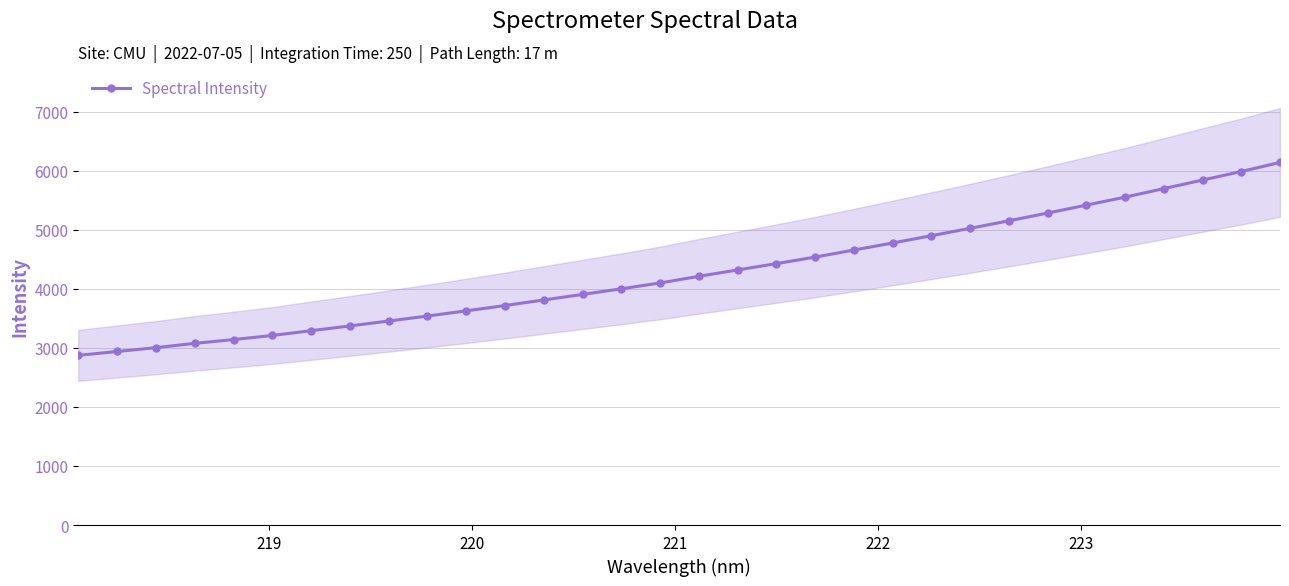

How many distinct data groups are displayed?

1